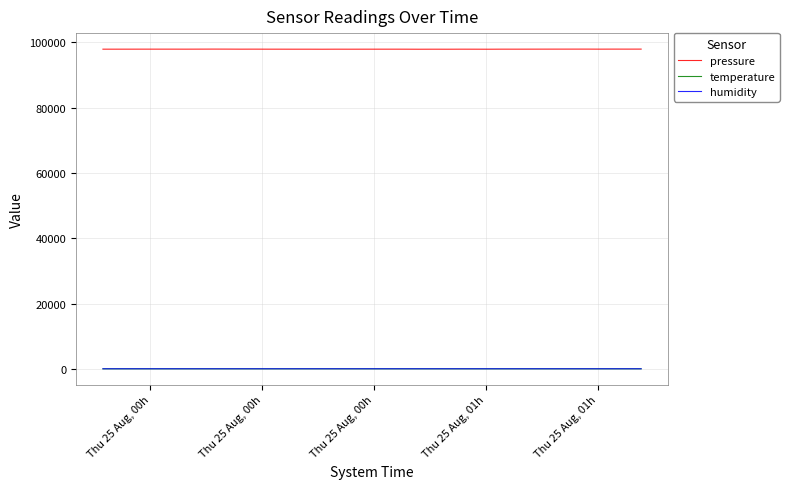

True or false: humidity and pressure cross at least once.

False